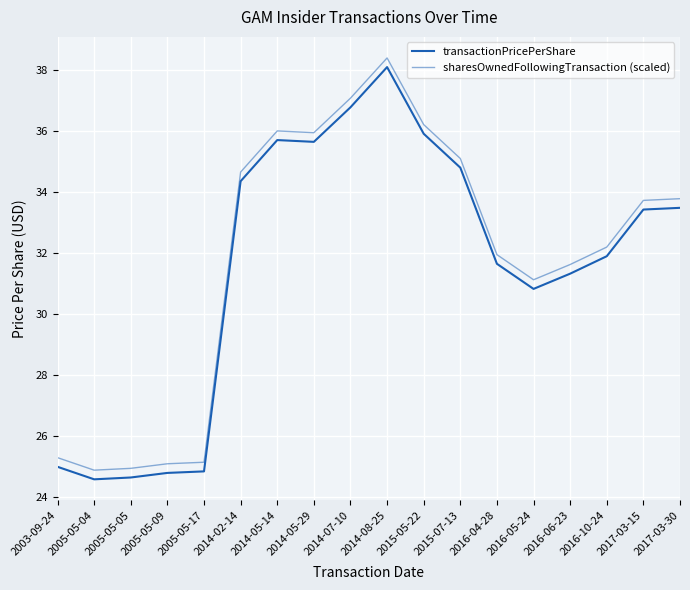

How many lines are shown in the chart?

2